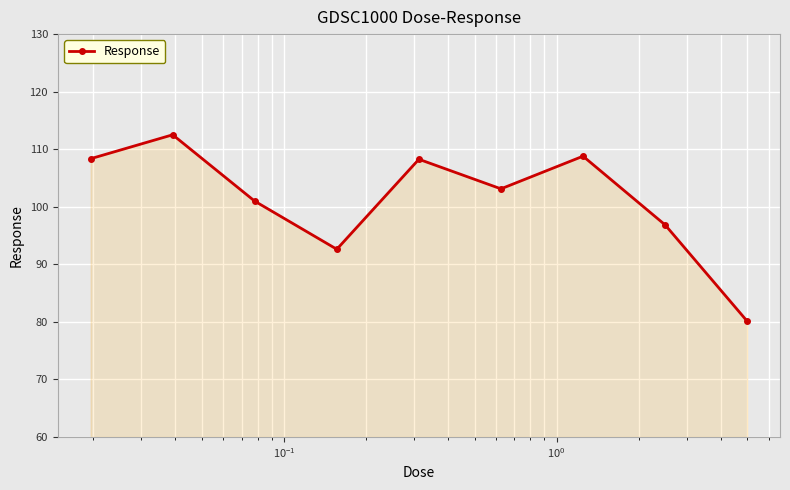

What is the sum of all values?

911.5